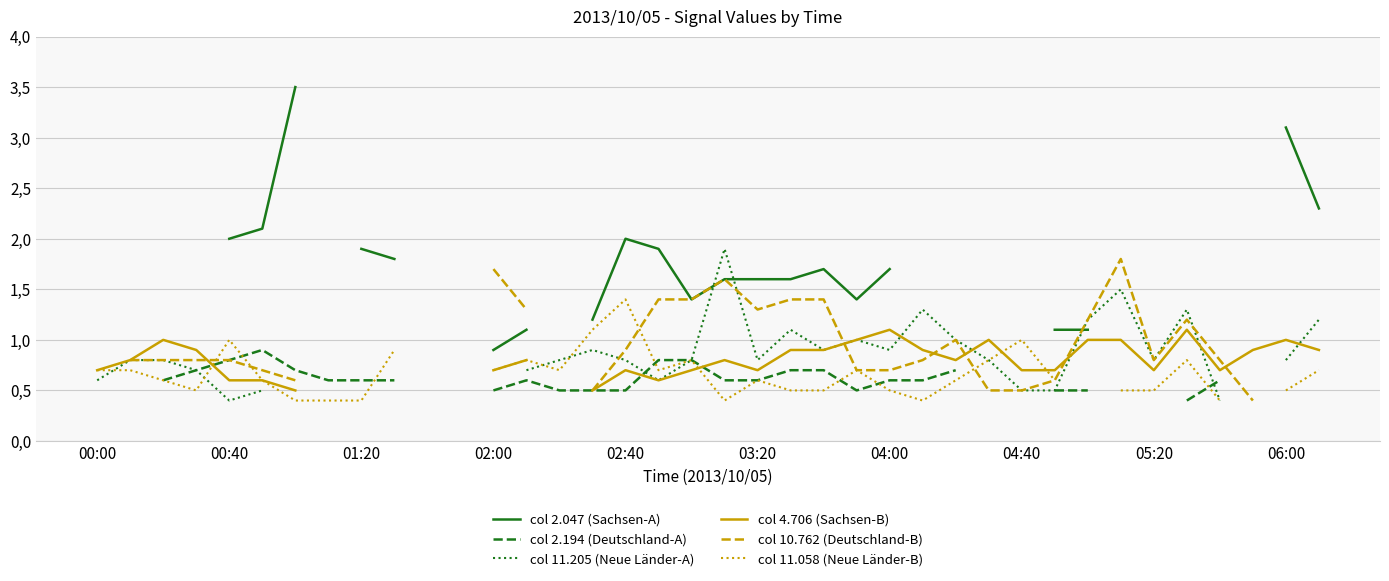

True or false: col 4.706 (Sachsen-B) and col 2.047 (Sachsen-A) cross at least once.

False